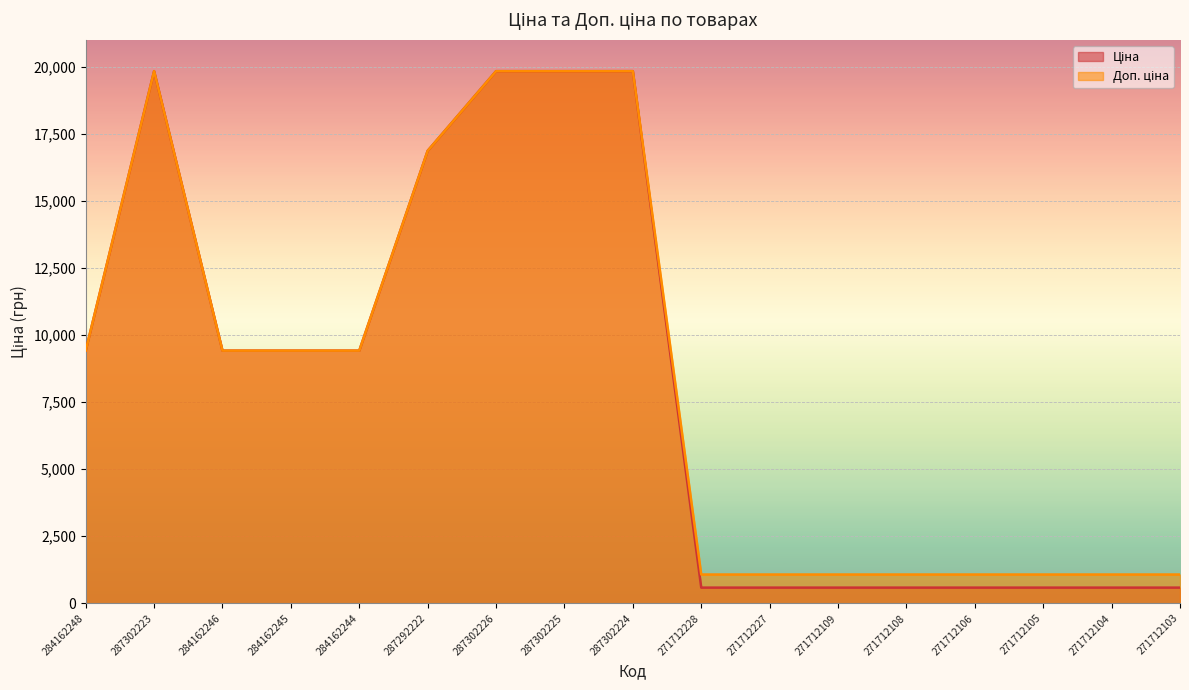

Is the value of Доп. ціна at 284162248 greater than the value of Ціна at 271712104?

Yes